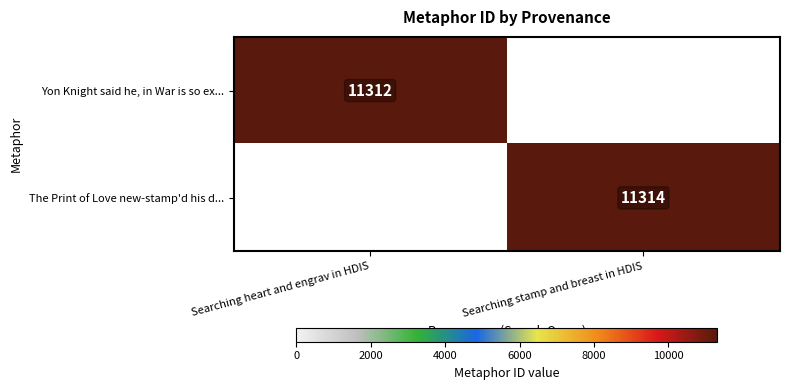

The value of Yon Knight said he, in War is so ex... at Searching heart and engrav in HDIS is 17558. True or false?

False